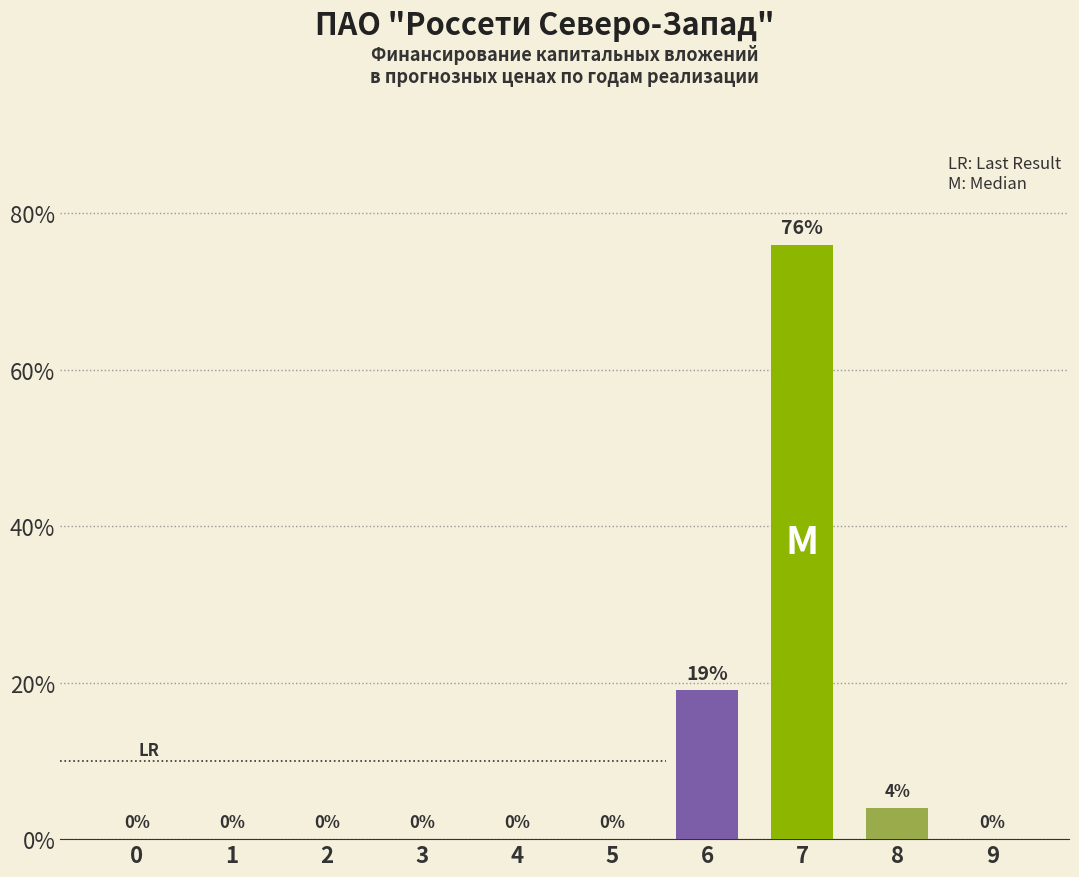

Is it true that the value at 1 is -0.5?

False